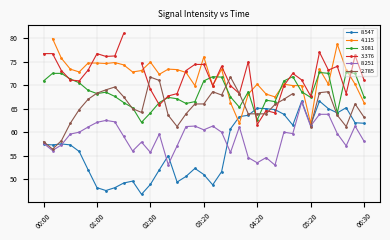

At which category does the chart reach its minimum across all series?

01:50